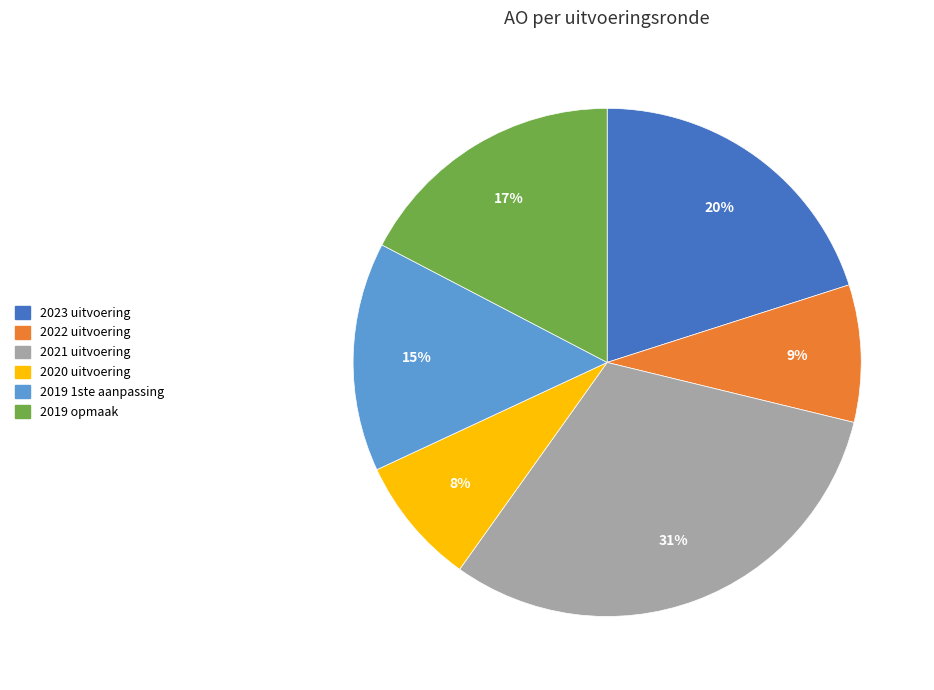

To the nearest percent, what is the difference between the 2022 uitvoering and 2021 uitvoering slice percentages?

22%